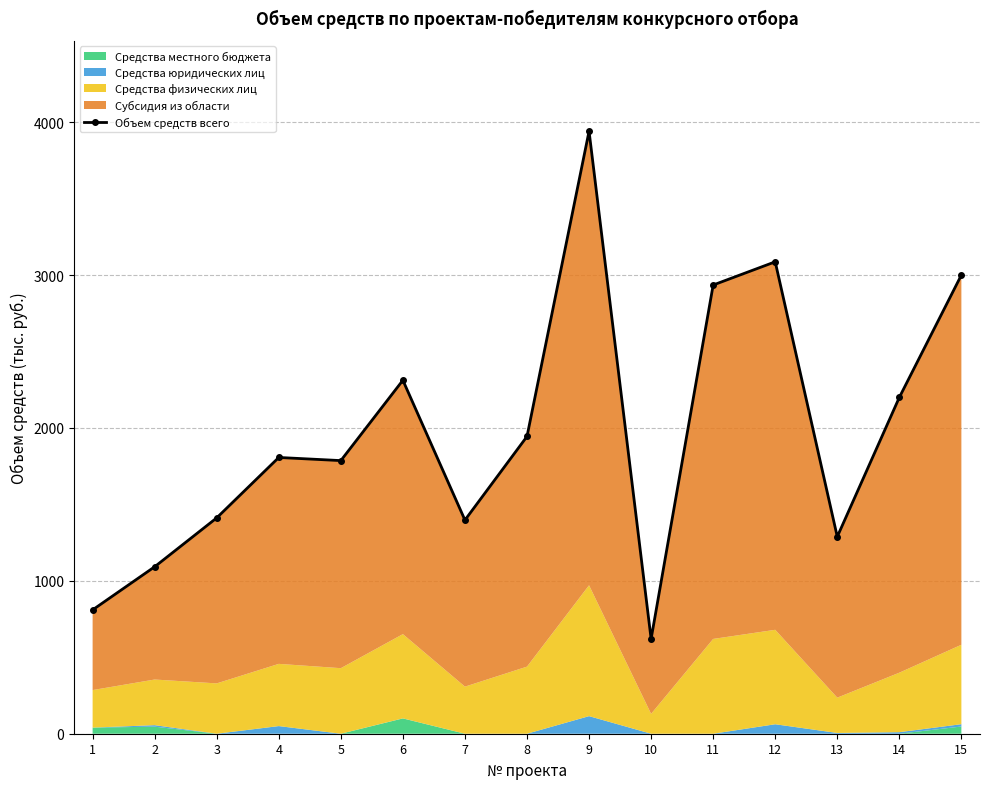

What is the sum of all values?

29631.5